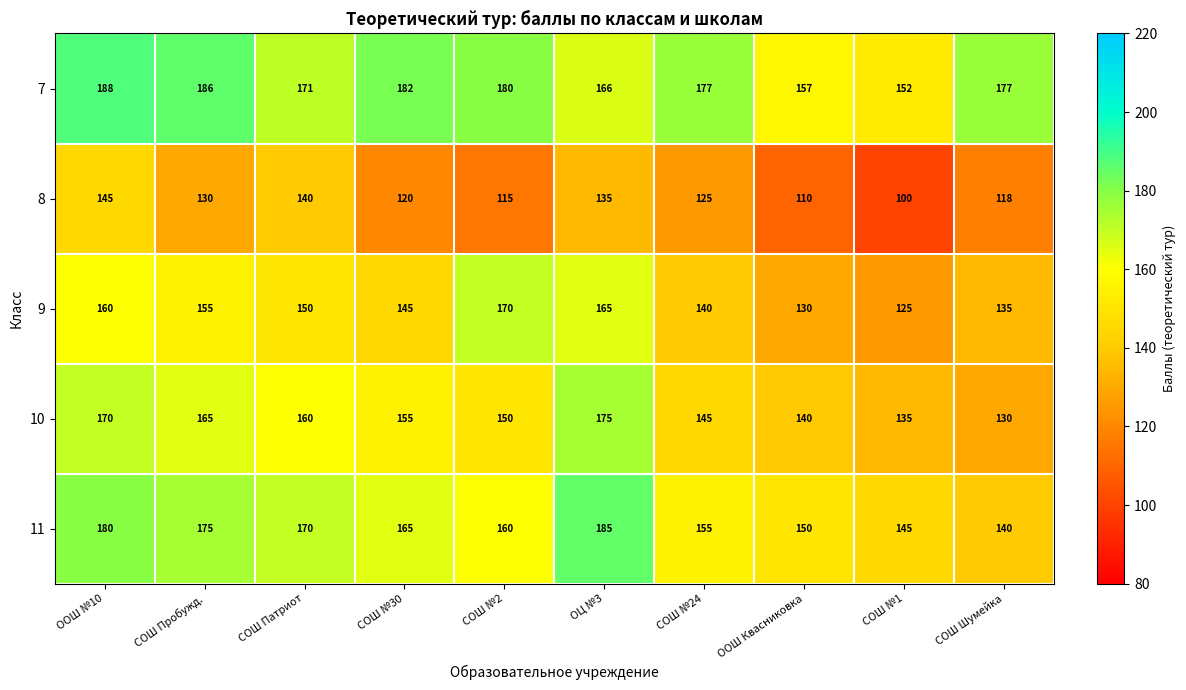

How many series are shown in this chart?

5